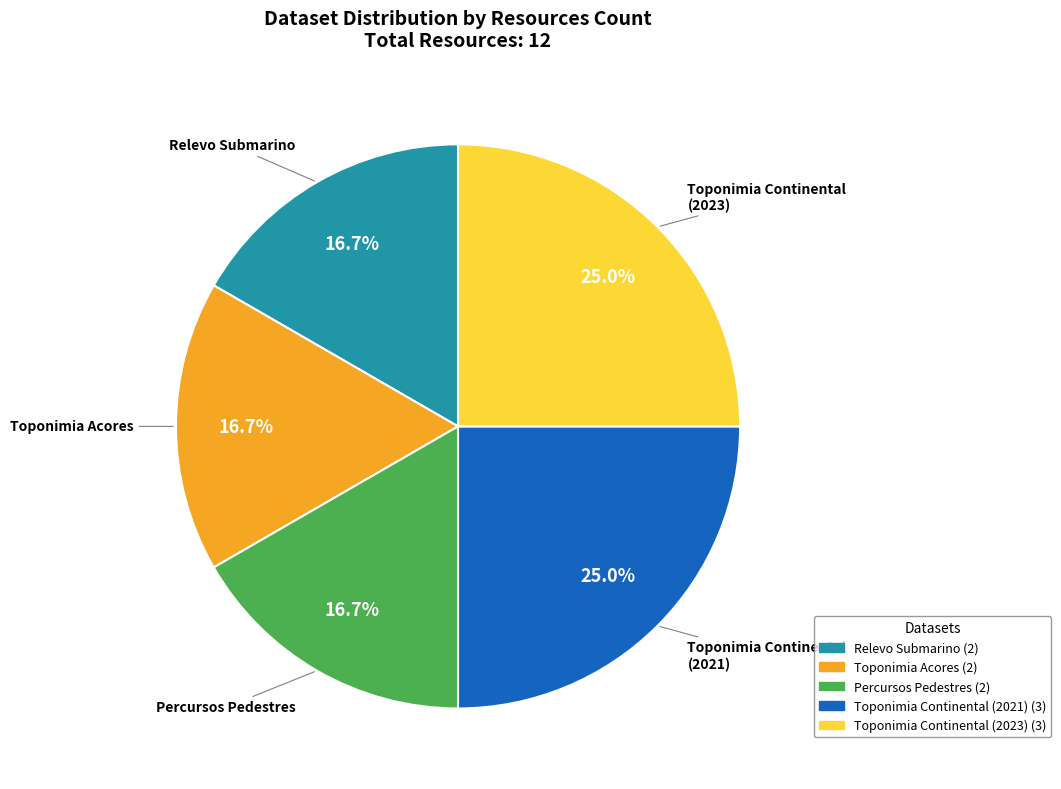

Approximately how many times larger is the value at Toponimia Continental (2023) compared to Percursos Pedestres?

1.5